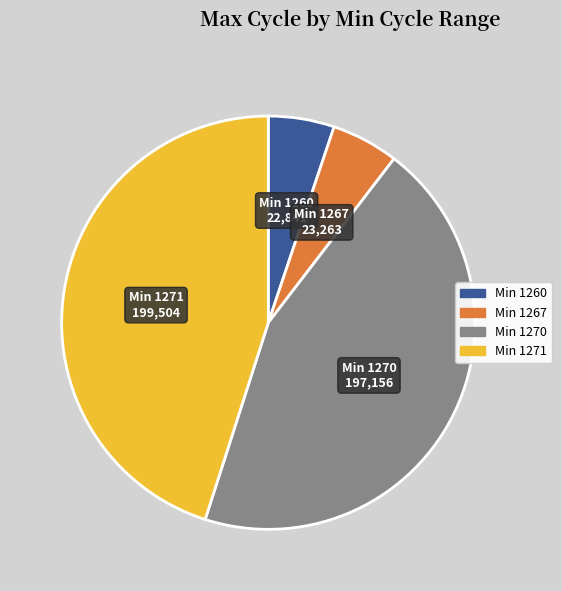

Which category has the biggest portion of the pie?

Min 1271